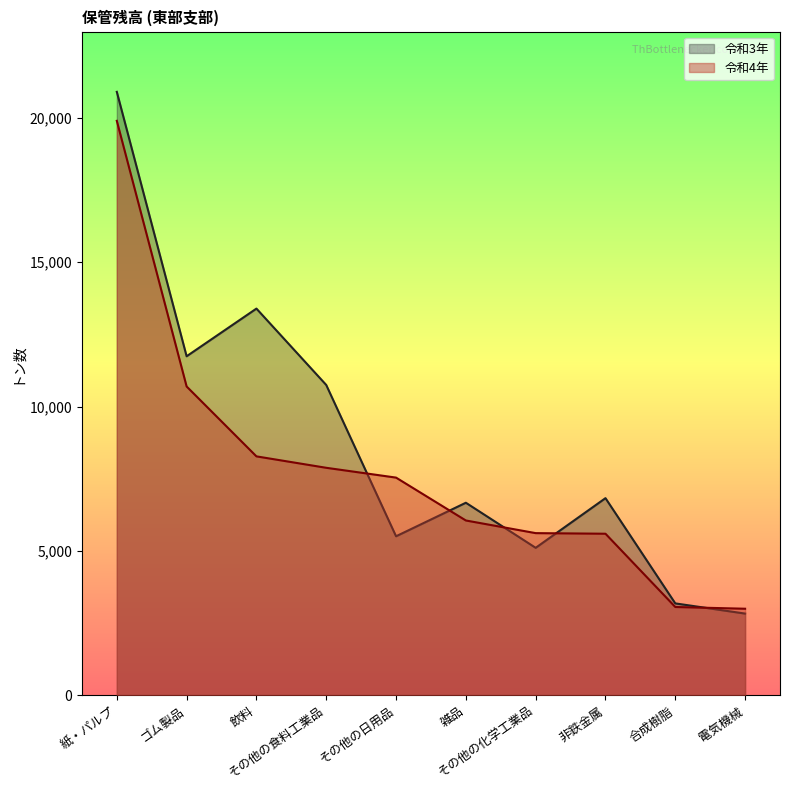

Is the value of 令和3年 at ゴム製品 greater than the value of 令和4年 at その他の日用品?

Yes